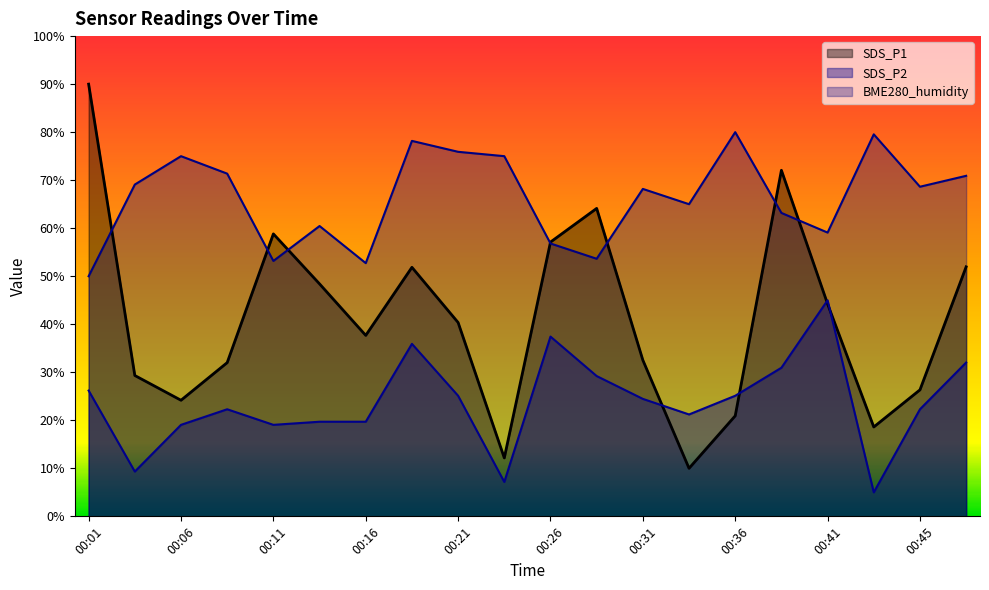

Which series changed the most between 00:13 and 00:43?

SDS_P1